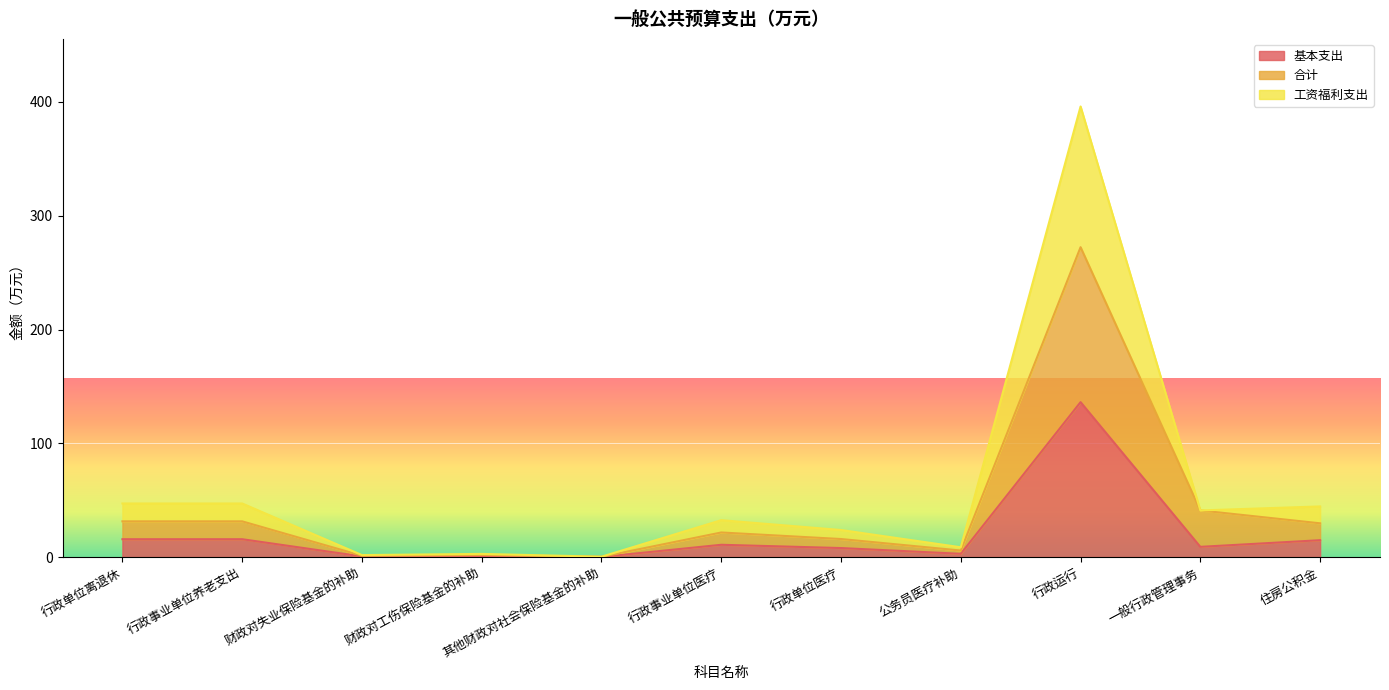

Does the chart display data point markers on the line(s)?

No